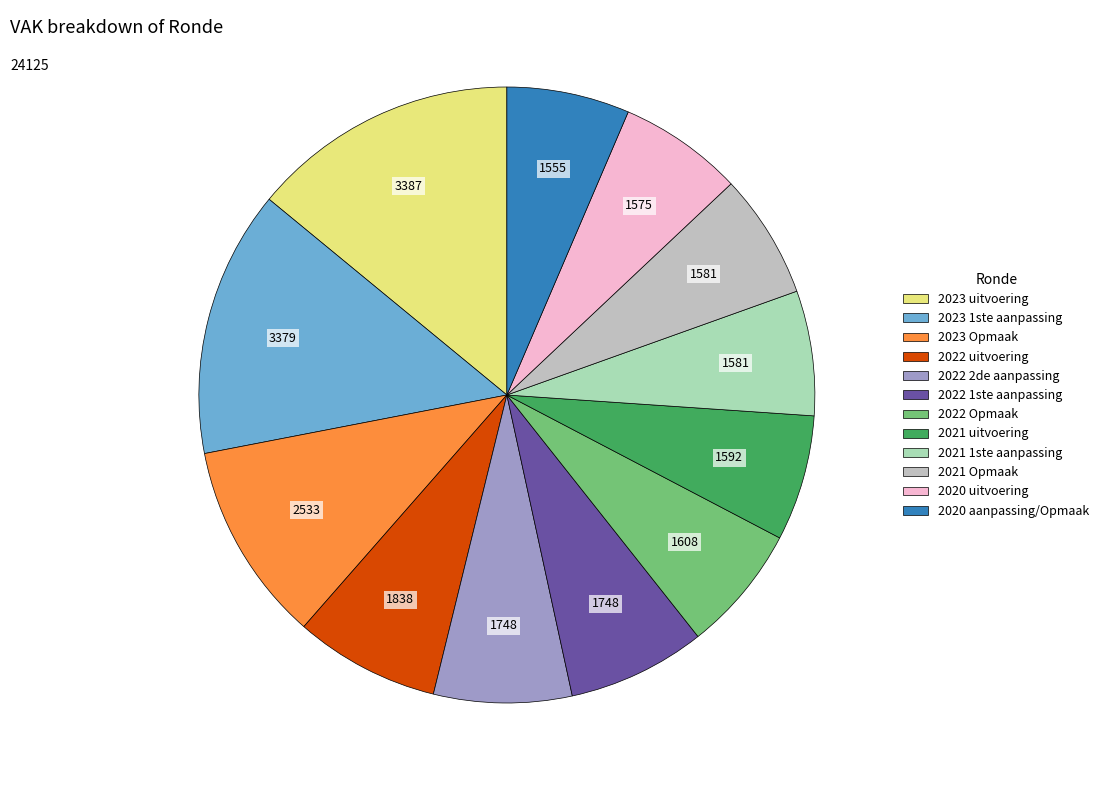

How many slices are in this pie chart?

12